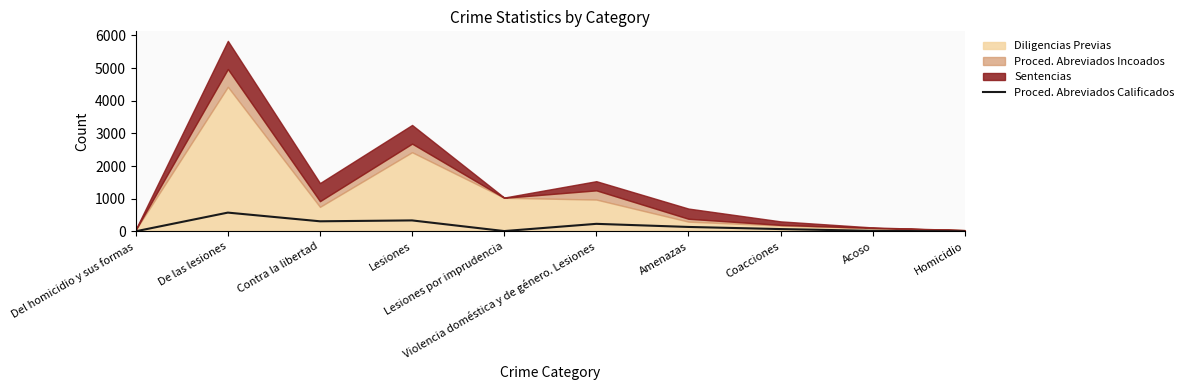

What is the value of the 4th point from the left?

335